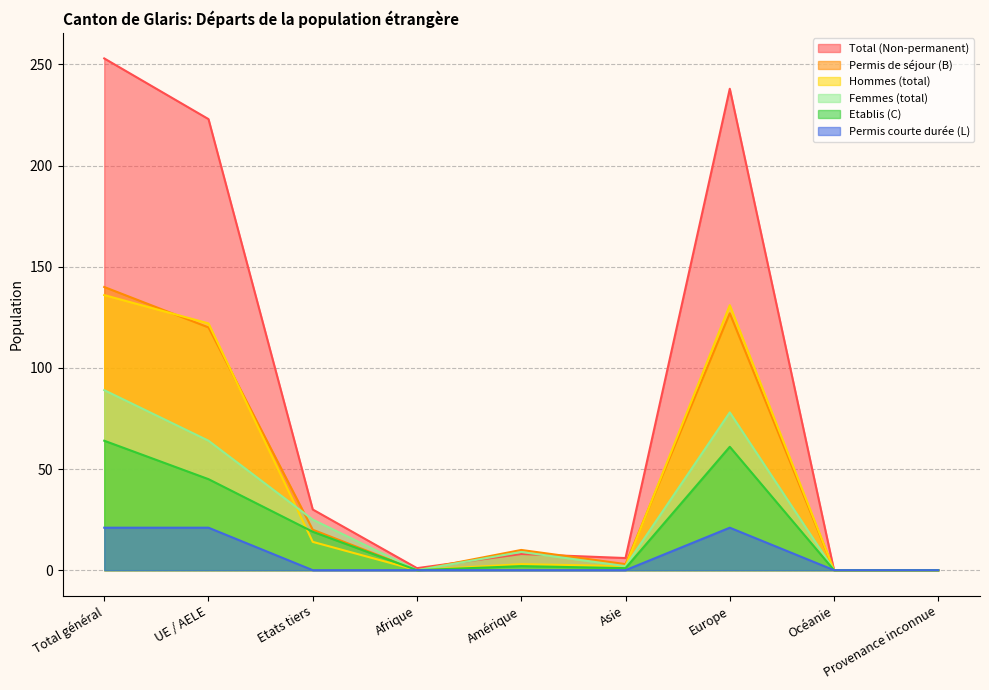

What position from the left is Europe?

7